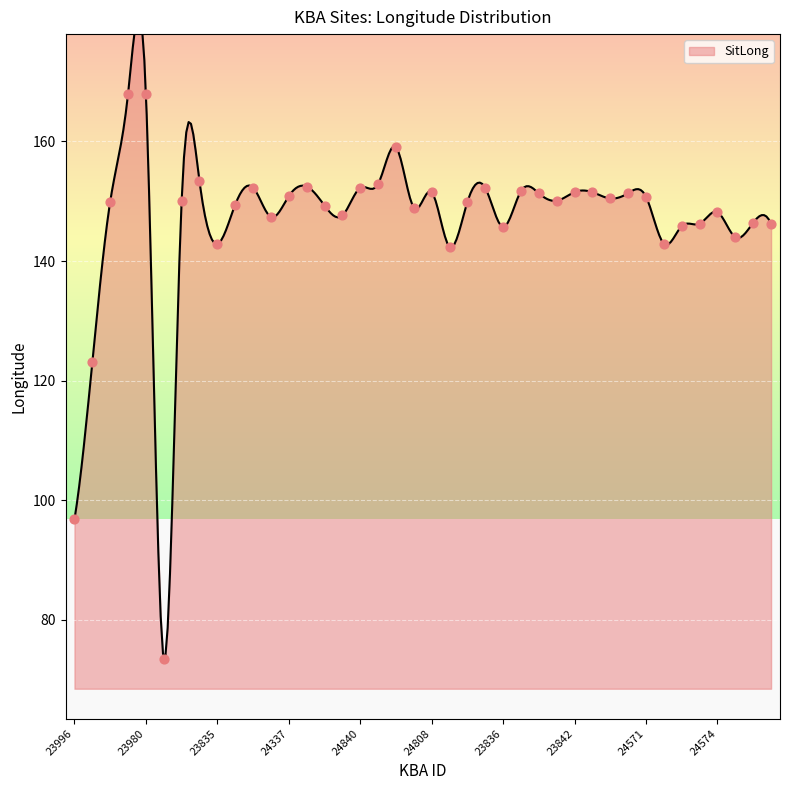

Between 24450 and 24746, which is larger?

24450